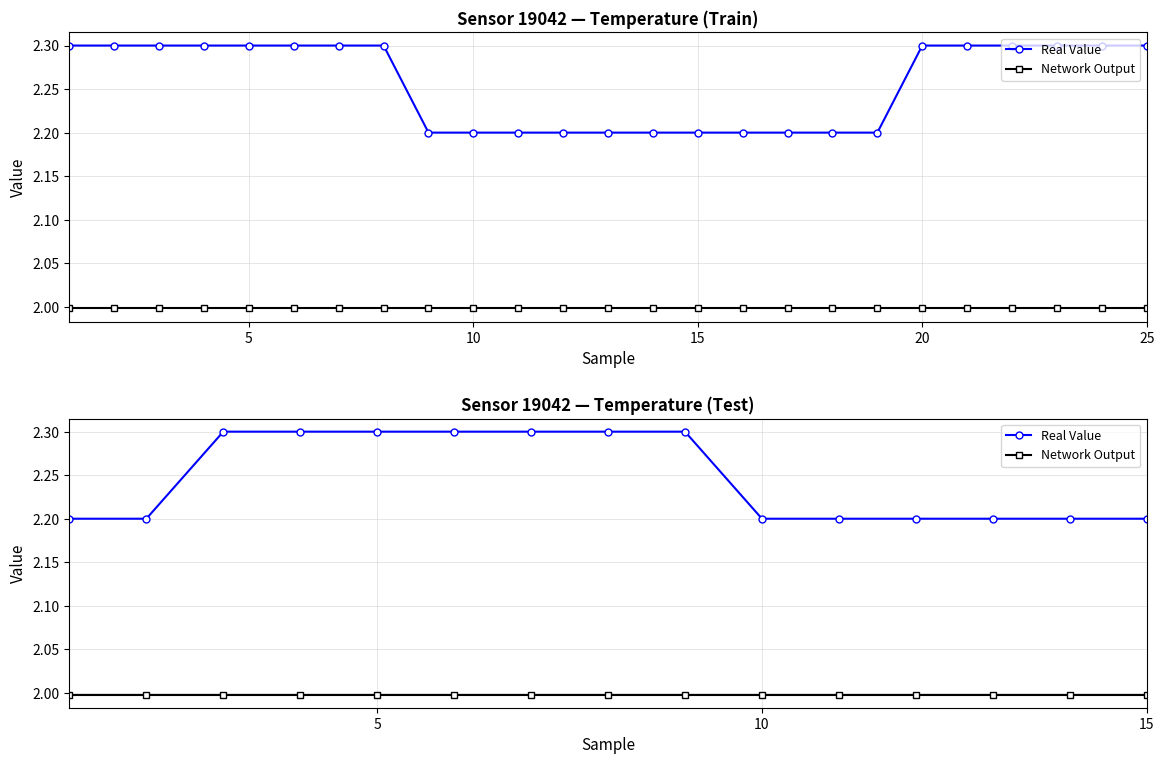

What is the value of the Network Output point at the 11th from the left?

2.0